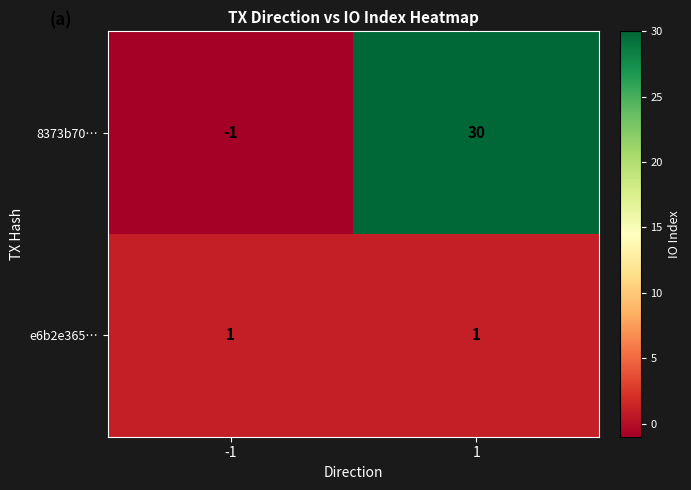

List the series in order of their peak value, lowest first.

e6b2e365…, 8373b70…